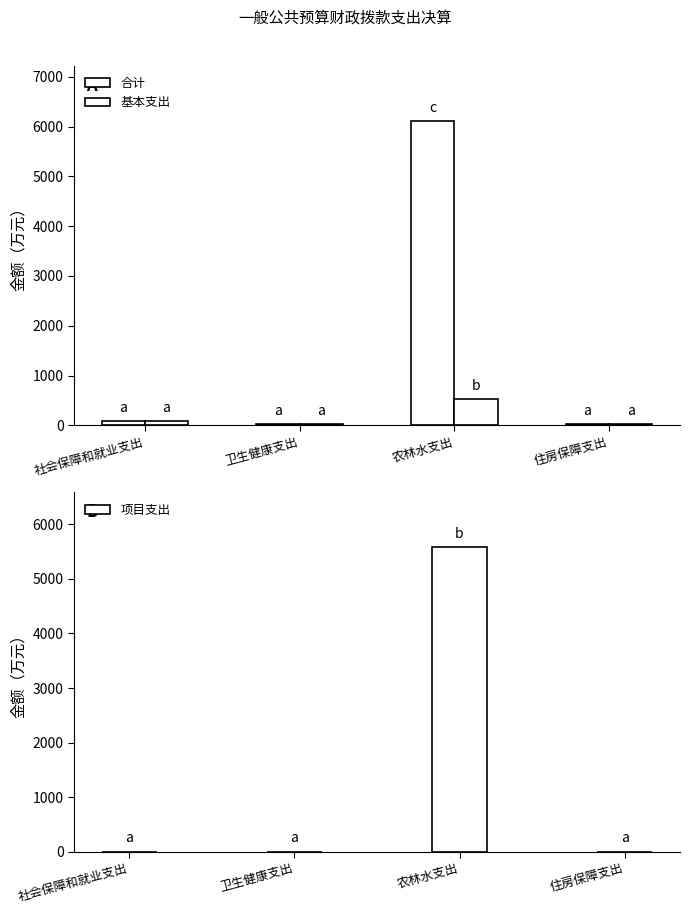

At how many categories does at least one series exceed 4101?

1